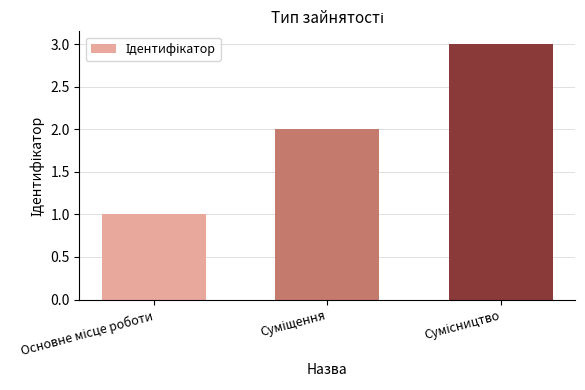

What is the sum of all values?

6